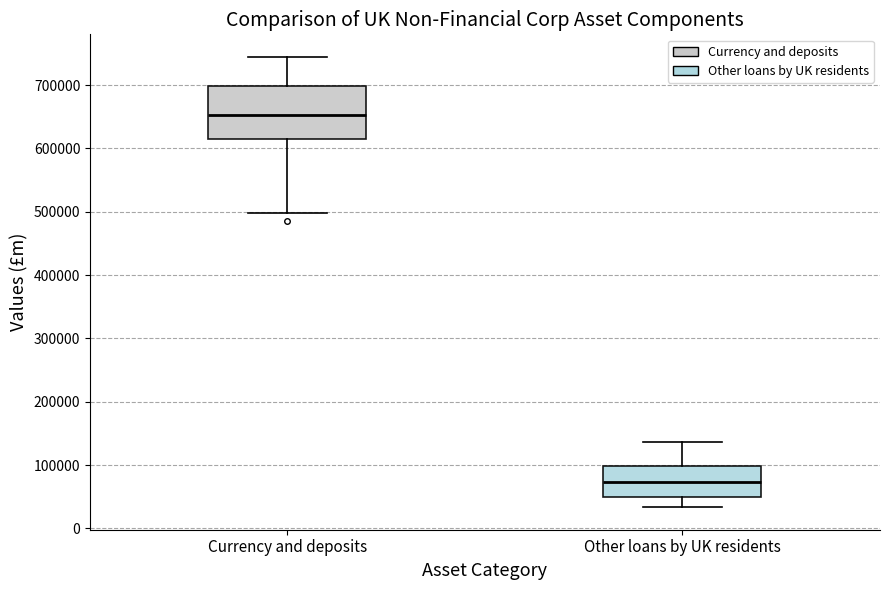

Reading left to right, transcribe this box plot: for each box, give where its median line is, the range the box spans, and where its two whiskers end, as read against the y-axis. The values are not printed on the chart, so give them approximately, as read against the axis.

Currency and deposits: median 650000, box 610000 to 700000, whiskers 500000 to 740000
Other loans by UK residents: median 70000, box 50000 to 100000, whiskers 30000 to 140000